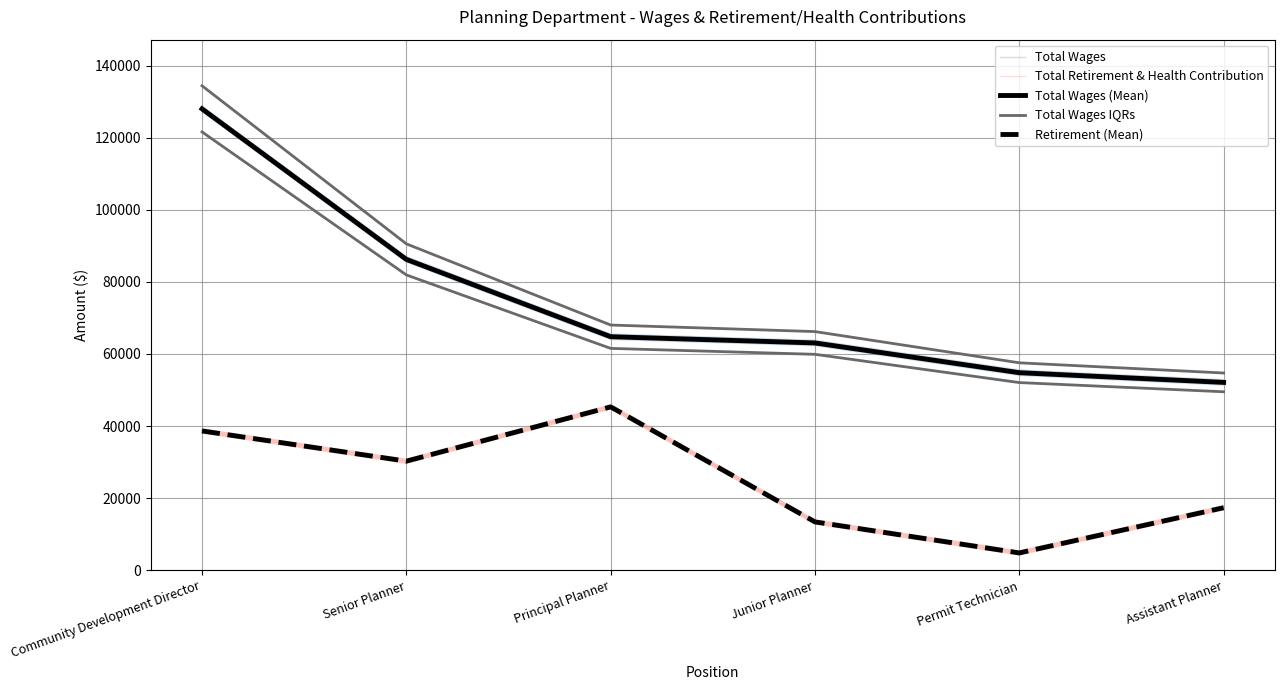

The Total Wages IQRs series shows 18629.5 at Assistant Planner. True or false?

False